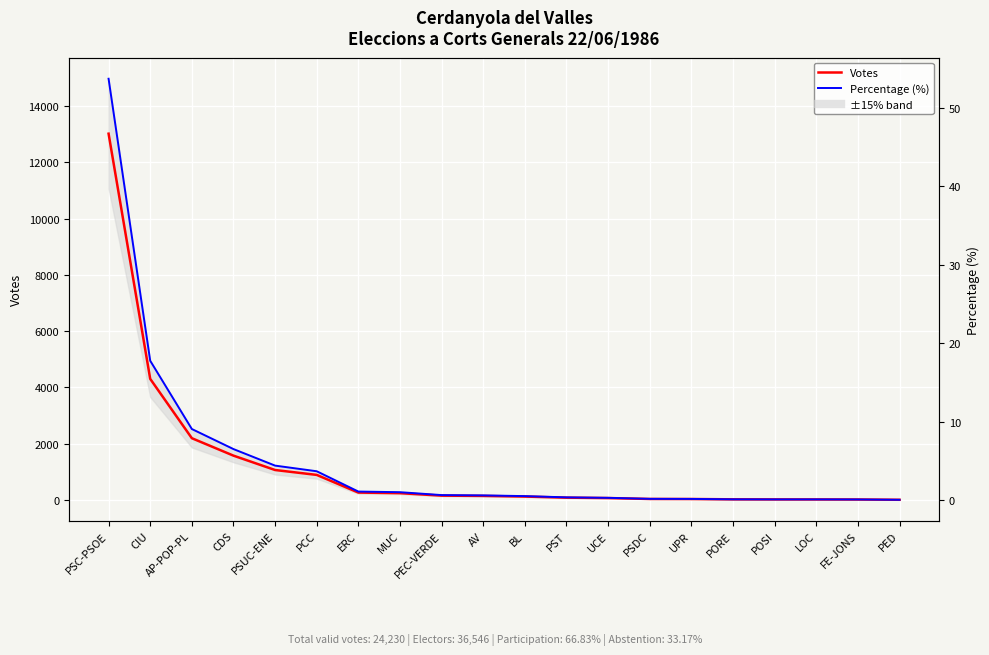

Which category has the highest value in the Votes series?

PSC-PSOE